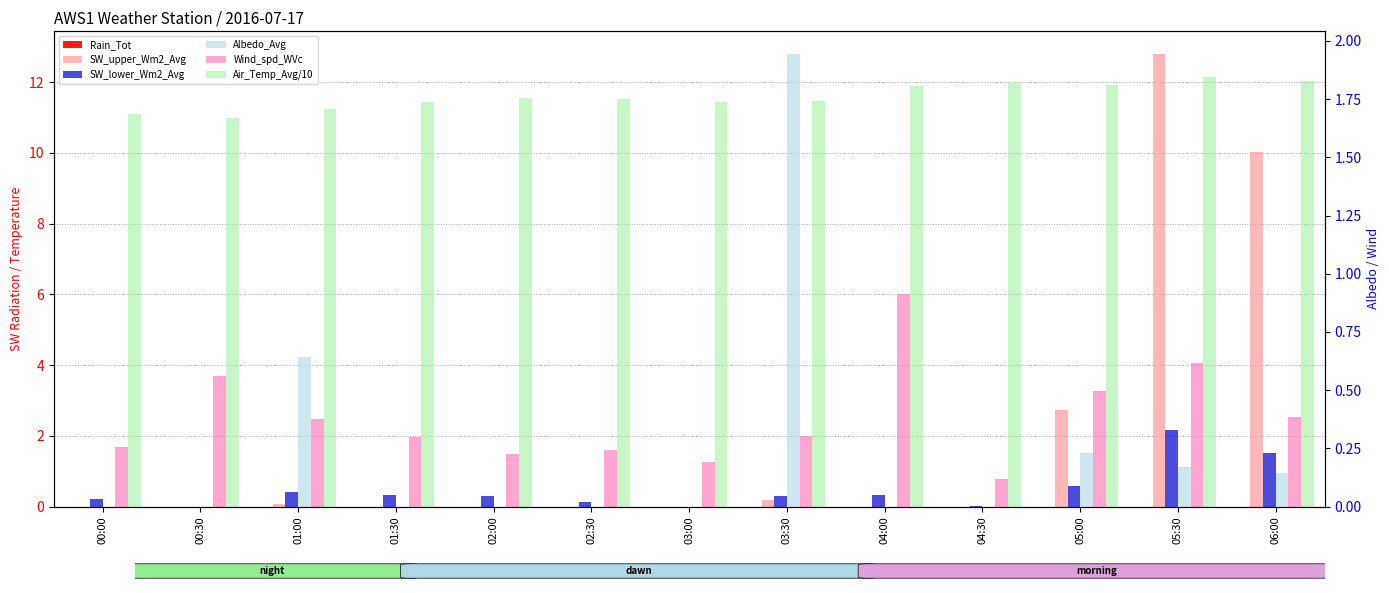

How many bars are there in total?

78